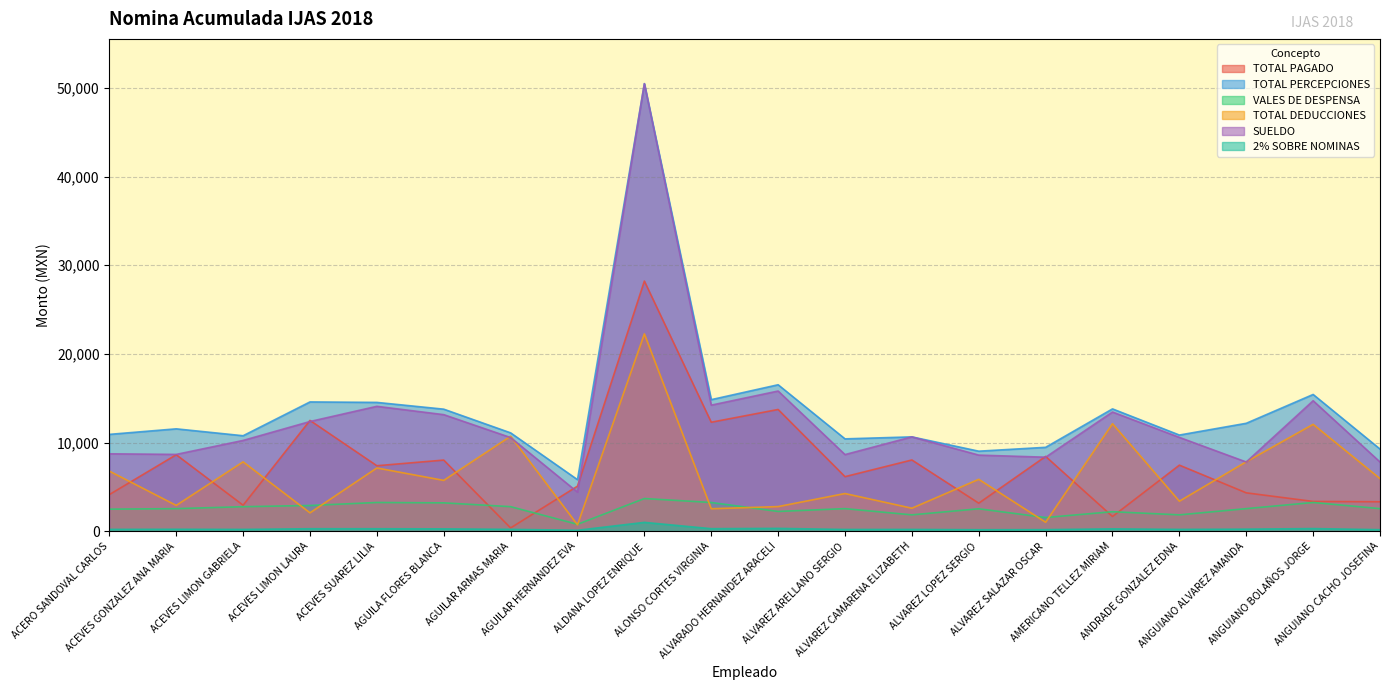

Reading left to right, what are all the values shown in this chart?

TOTAL PAGADO: 4140.7	8633.1	2942.7	12502.6	7393.5	8031.2	380.0	5091.6	28213.1	12298.3	13736.5	6163.1	8043.5	3171.8	8445.1	1670.0	7459.2	4338.3	3366.7	3331.7
TOTAL PERCEPCIONES: 10928.8	11553.3	10775.8	14587.9	14533.7	13771.7	11099.5	5824.1	50470.5	14843.6	16523.5	10422.8	10646.7	9033.8	9469.7	13801.8	10853.3	12178.2	15428.8	9274.2
VALES DE DESPENSA: 2497.9	2556.0	2774.0	2912.0	3250.0	3209.0	2780.0	790.1	3696.0	3250.0	2240.0	2556.0	1856.0	2540.0	1556.0	2209.0	1856.0	2556.0	3250.0	2556.0
TOTAL DEDUCCIONES: 6788.1	2920.2	7833.1	2085.3	7140.2	5740.5	10719.5	732.4	22257.4	2545.3	2786.9	4259.7	2603.2	5862.0	1024.6	12131.8	3394.1	7839.9	12062.1	5942.5
SUELDO: 8739.1	8670.6	10245.6	12378.9	14091.9	13153.2	10569.3	4417.9	50470.5	14225.1	15816.6	8650.8	10646.7	8592.0	8355.6	13448.4	10588.2	7813.8	14721.9	7813.8
2% SOBRE NOMINAS: 218.6	231.1	215.5	291.8	290.7	275.4	222.0	116.5	1009.4	296.9	330.5	208.5	212.9	180.7	189.4	276.0	217.1	243.6	308.6	185.5